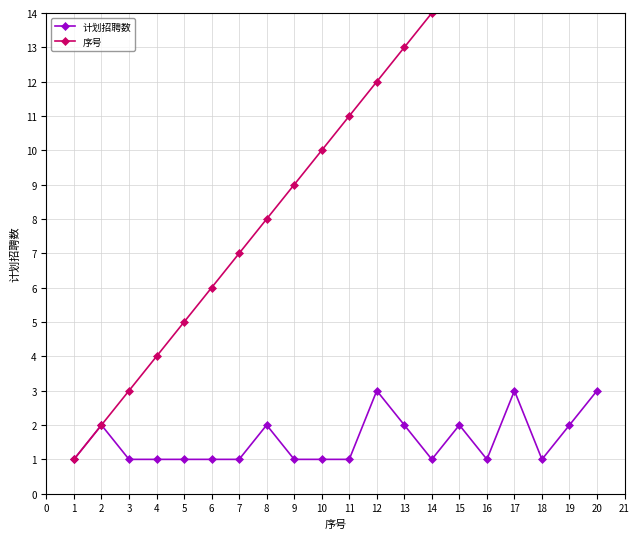

The value of 计划招聘数 at 5 is 1. True or false?

True